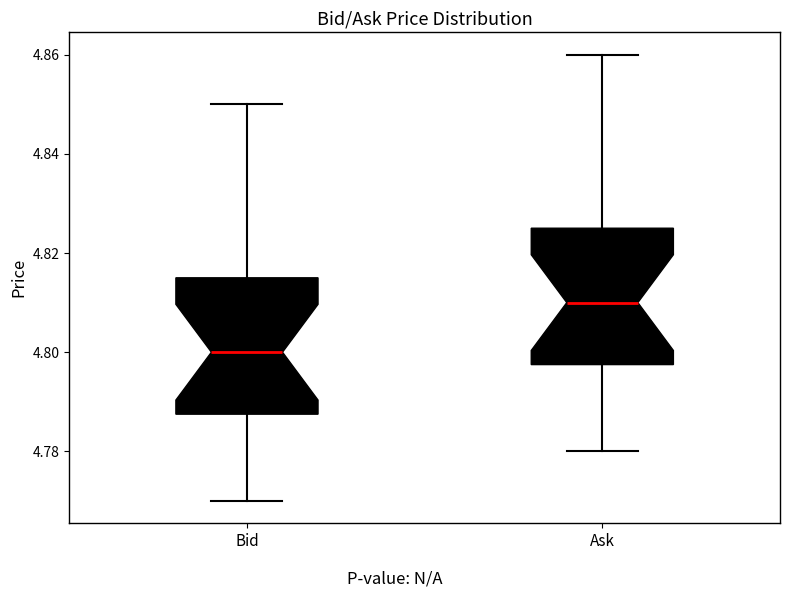

Where is the lower edge of the box for Ask on the y-axis? The values are not printed on the chart, so give them approximately, as read against the axis.

4.798